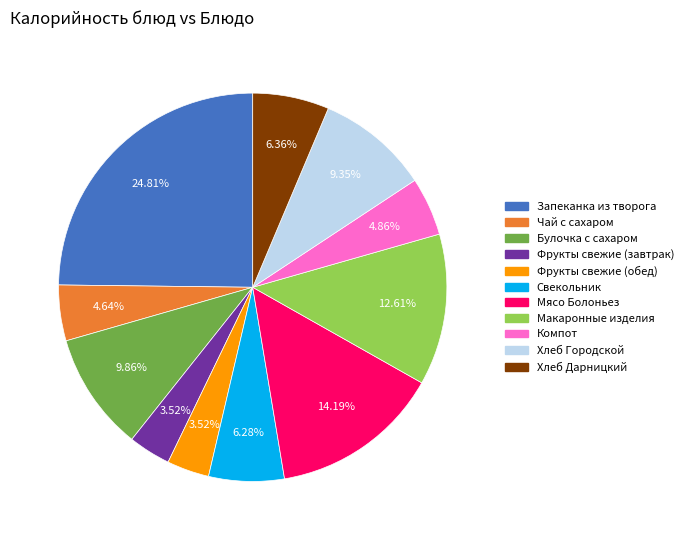

Is there a majority slice in this chart?

No